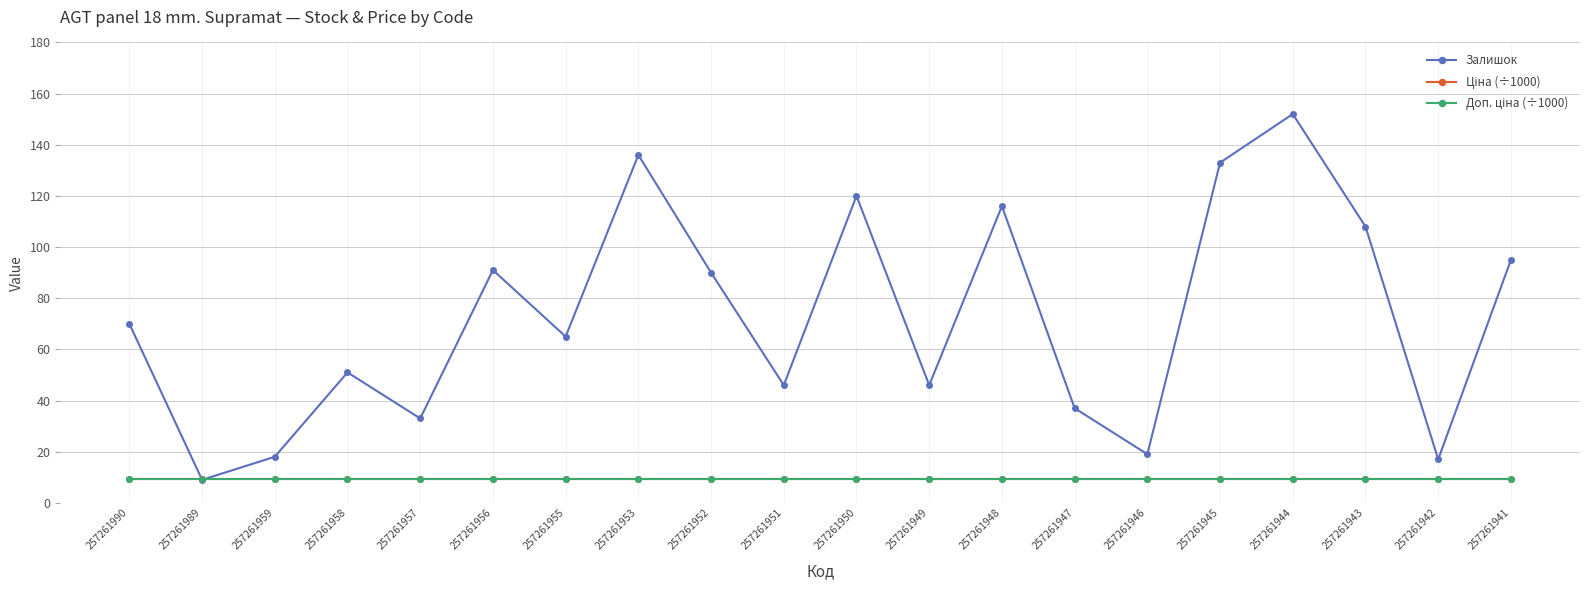

The Залишок series shows 14.4 at 257261957. True or false?

False